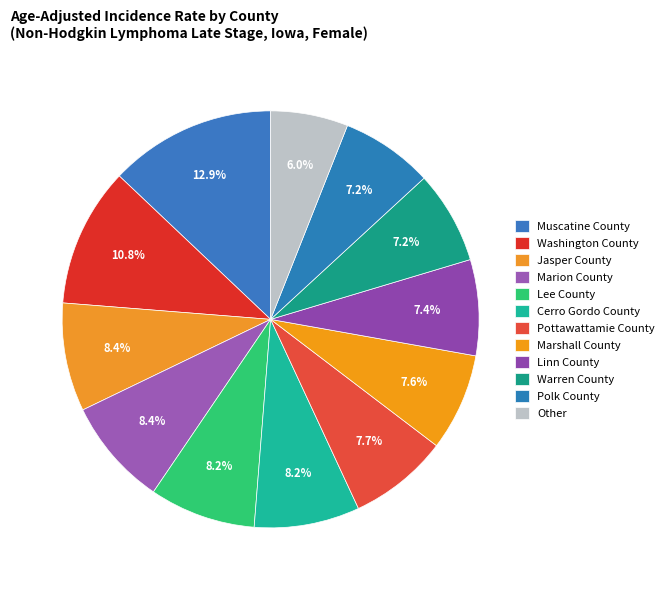

How many segments does this pie chart have?

12